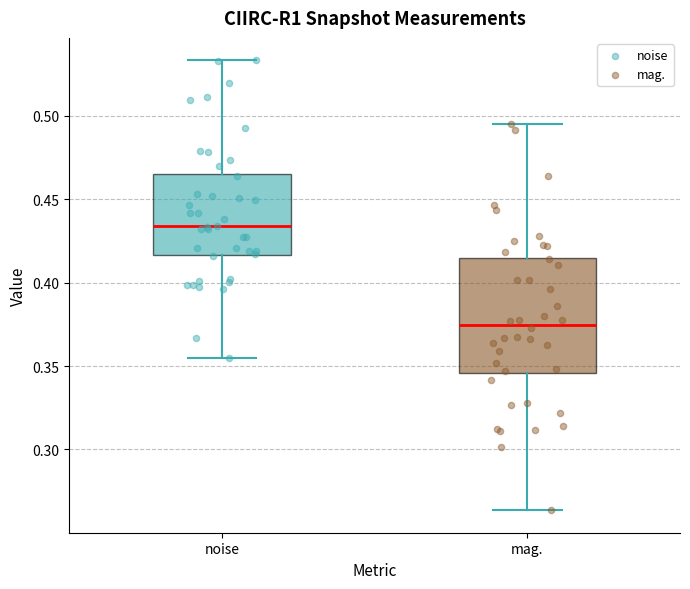

Where is the lower edge of the box for mag. on the y-axis? The values are not printed on the chart, so give them approximately, as read against the axis.

0.345